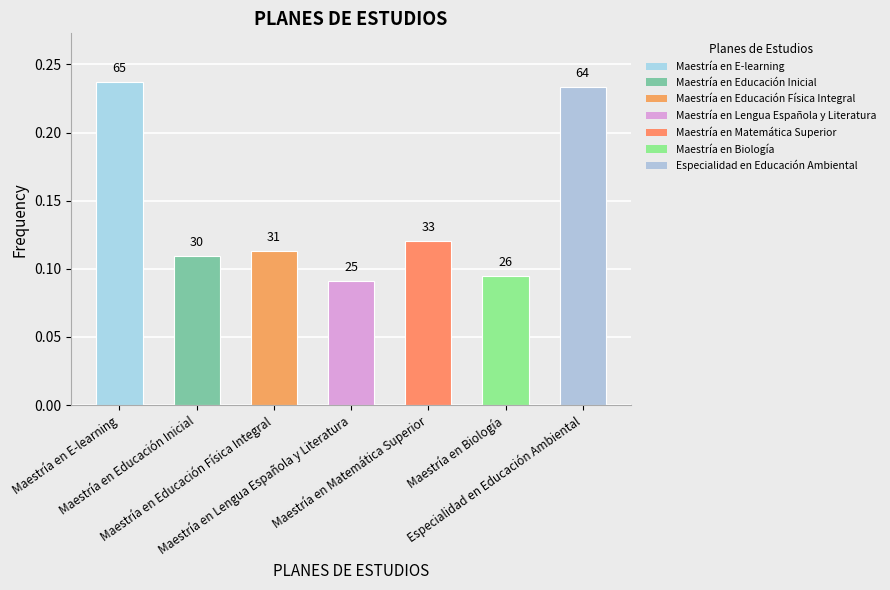

What value does the data have at Maestría en Matemática Superior?

0.1